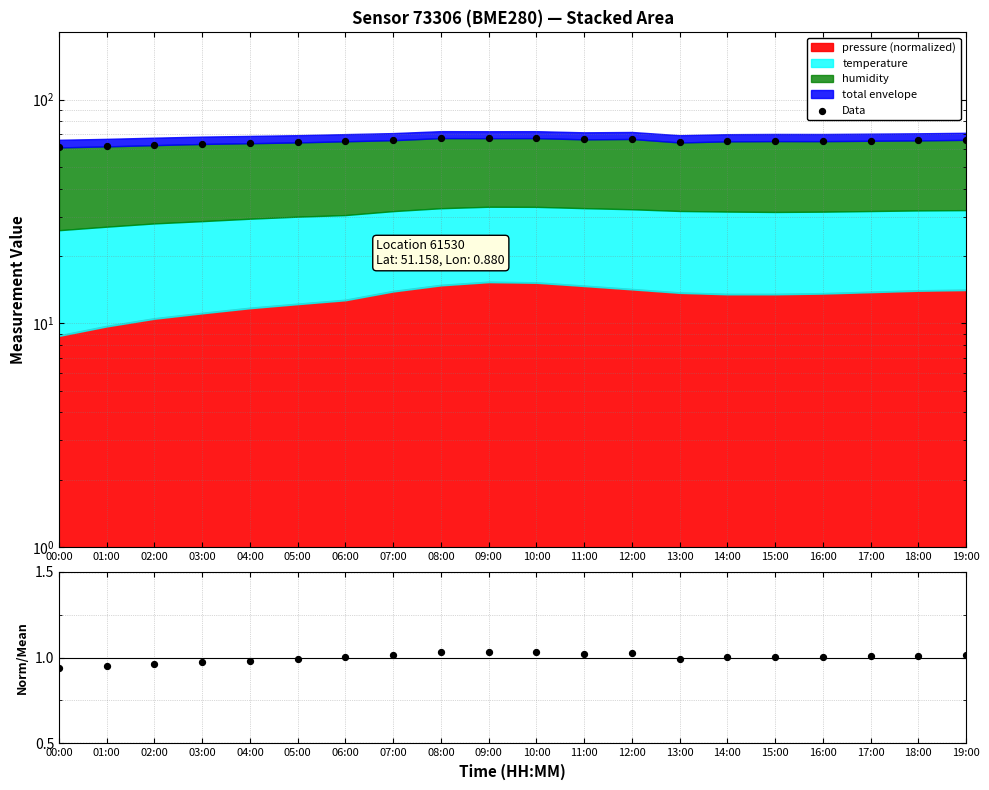

Which series has the widest spread of Y values?

Data